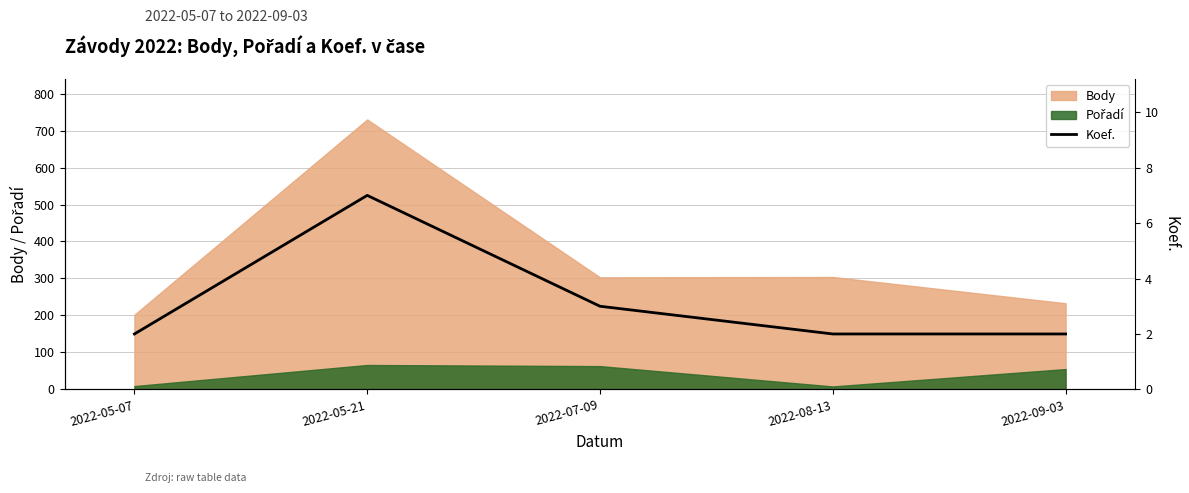

At which label is the value closest to 4?

2022-07-09